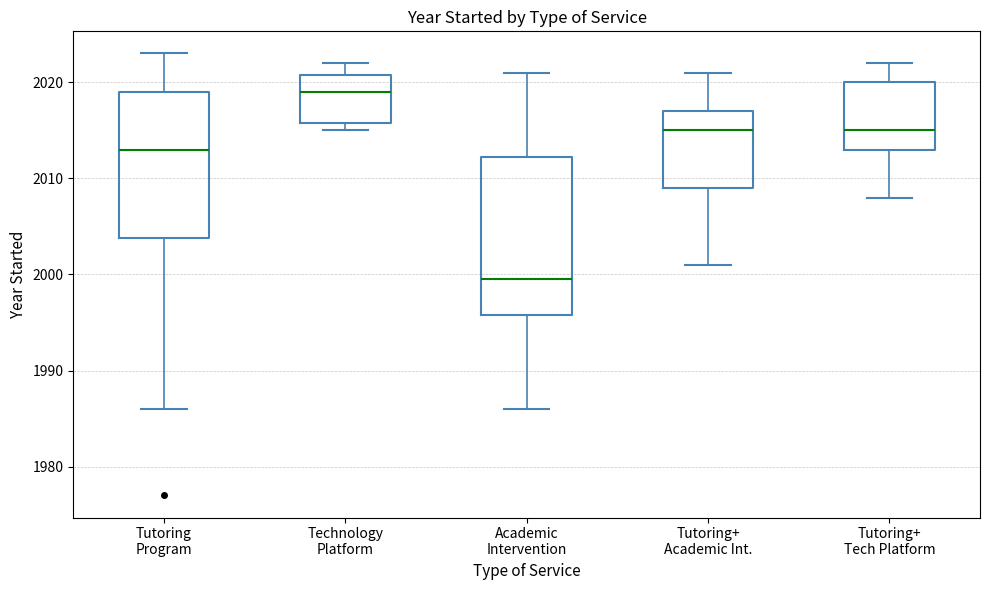

Where is the lower edge of the box for Technology Platform on the y-axis? The values are not printed on the chart, so give them approximately, as read against the axis.

2016